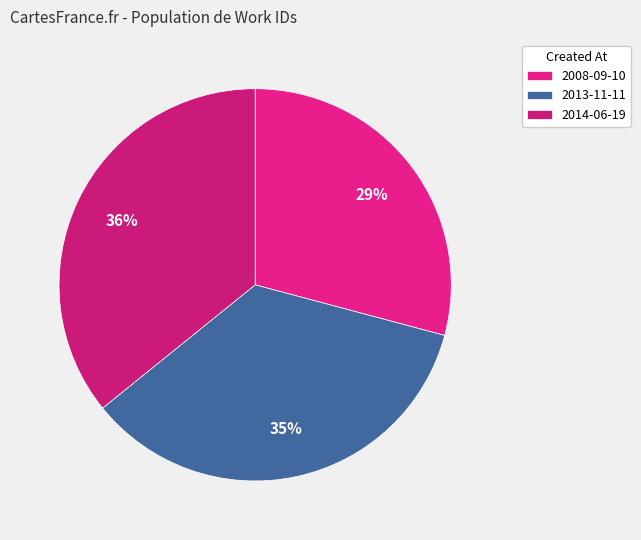

What percentage is the 2014-06-19 slice, to the nearest percent?

36%